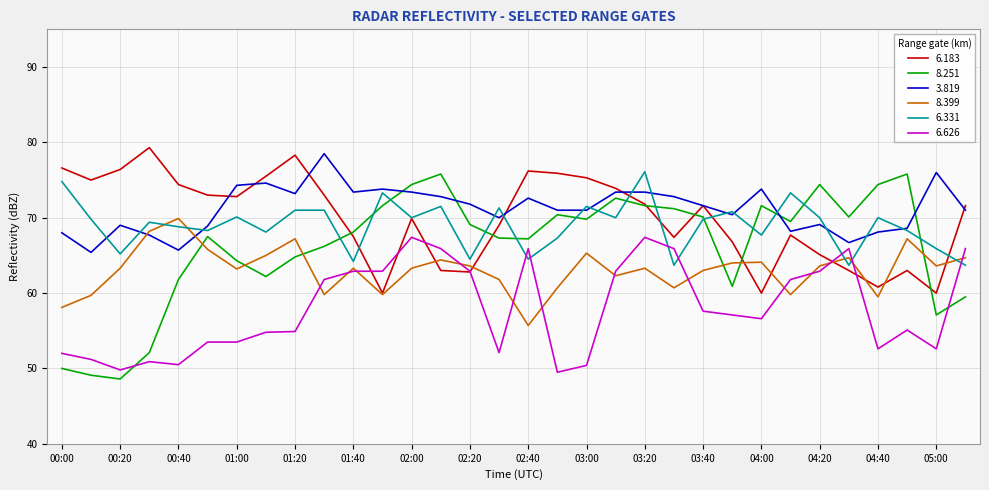

Which series has the largest total across all categories?

3.819